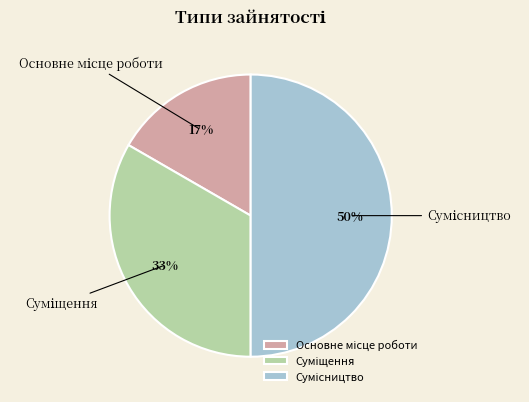

To the nearest percent, what is the difference between the largest and smallest slice percentages?

33%